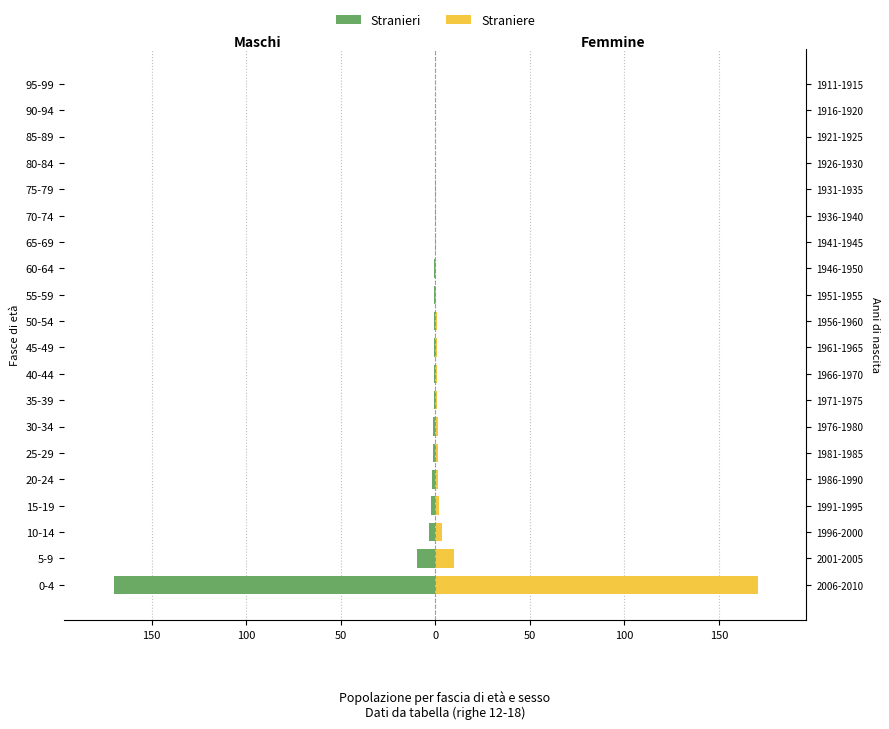

Rank the series at 5-9 from highest to lowest value.

Straniere, Stranieri